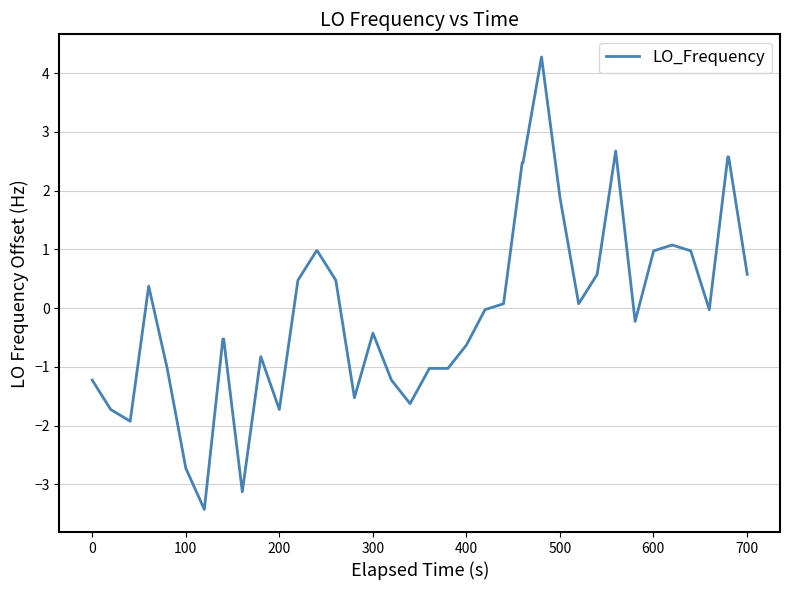

What is the minimum value shown in the chart?

-3.4